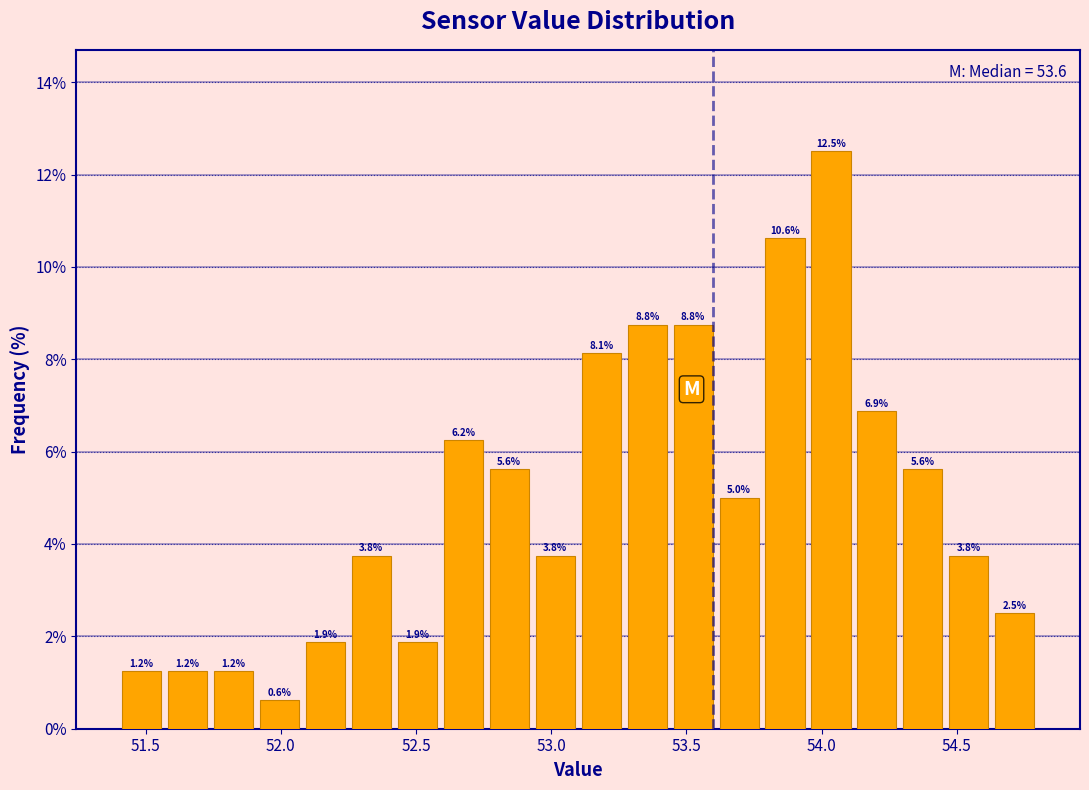

Around what value on the x-axis is the tallest bar? Give the approximate position of its centre, as read against the axis.

54.05